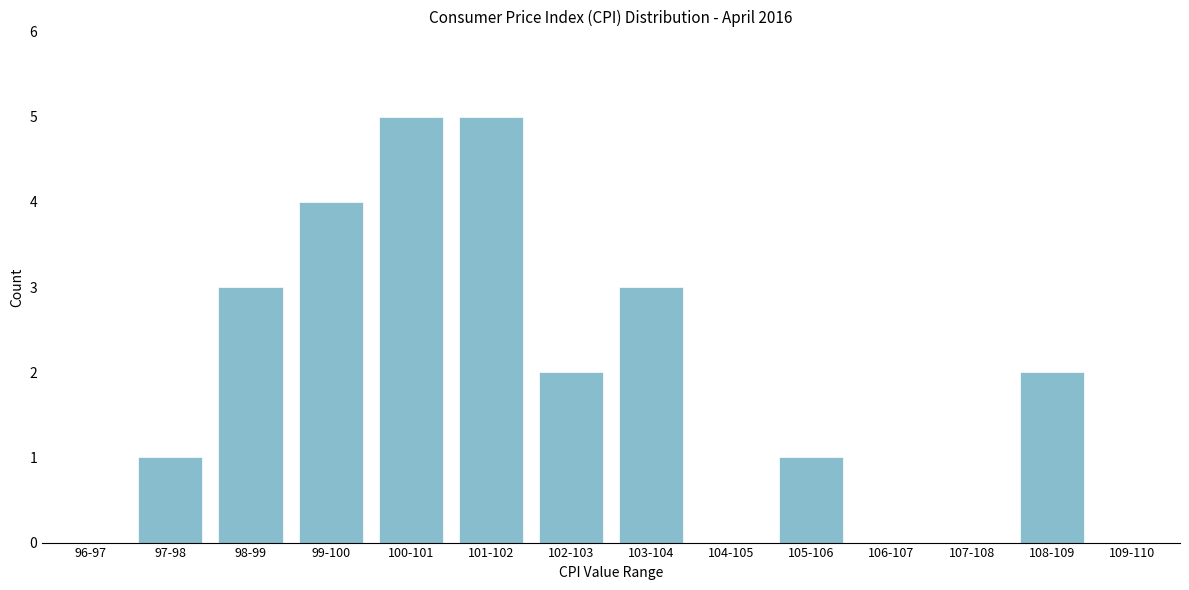

Reading left to right, transcribe all the data shown in this chart.

96-97=0	97-98=1	98-99=3	99-100=4	100-101=5	101-102=5	102-103=2	103-104=3	104-105=0	105-106=1	106-107=0	107-108=0	108-109=2	109-110=0